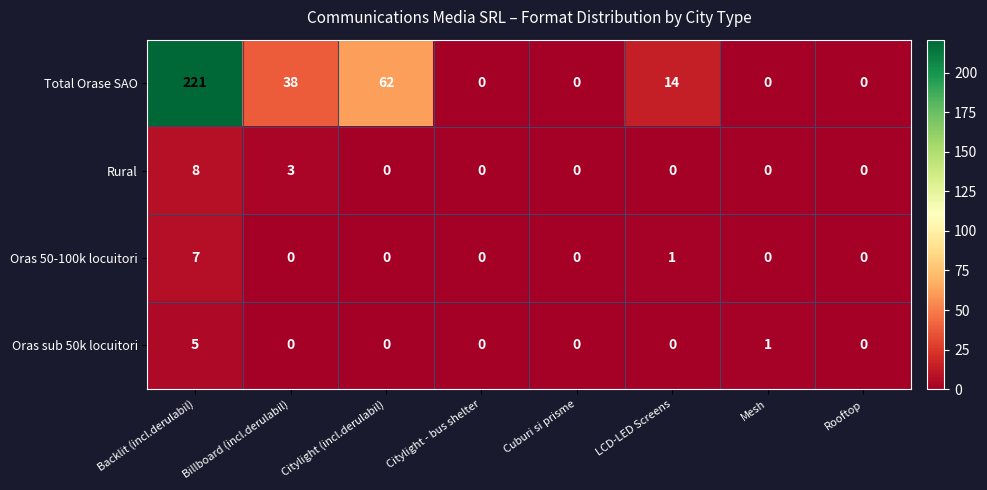

Where is Oras 50-100k locuitori nearest to the value 3?

LCD-LED Screens